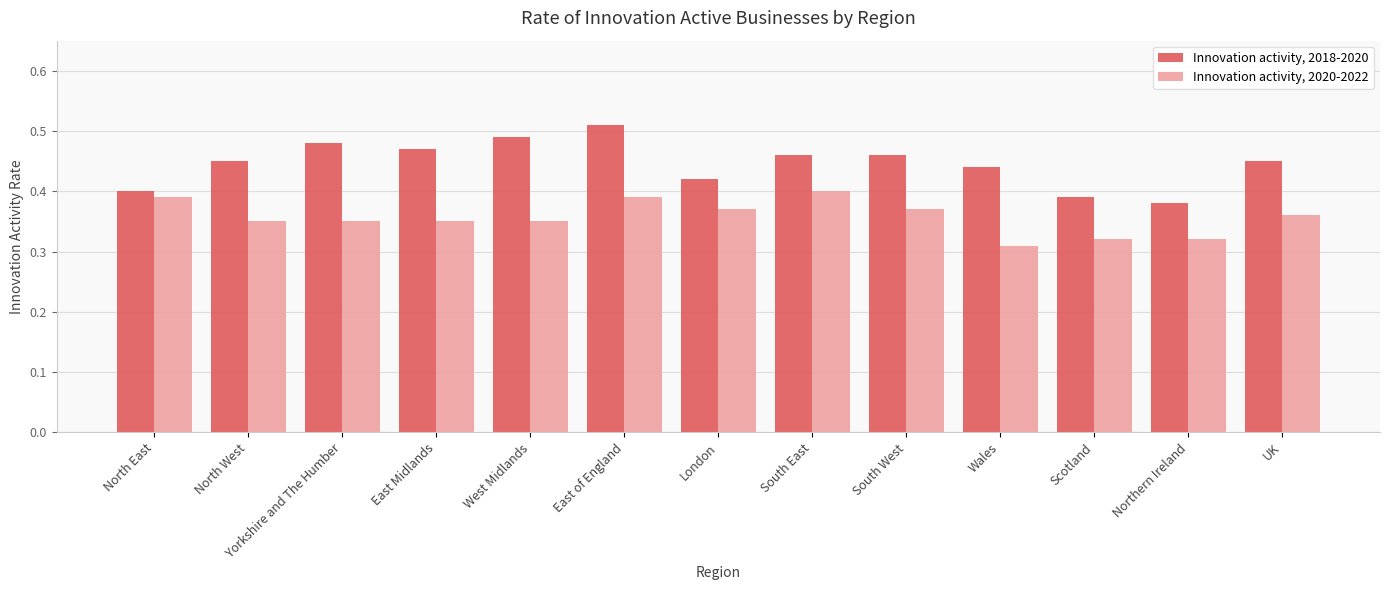

At which category is the sum across all series the highest?

East of England